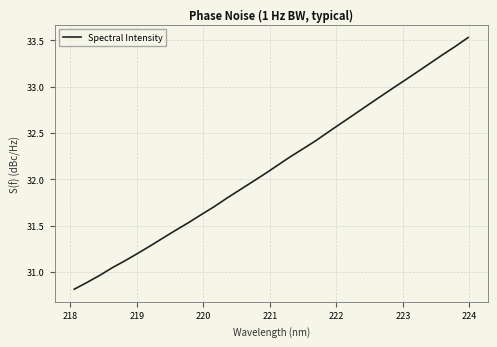

What is the minimum value shown in the chart?

30.8